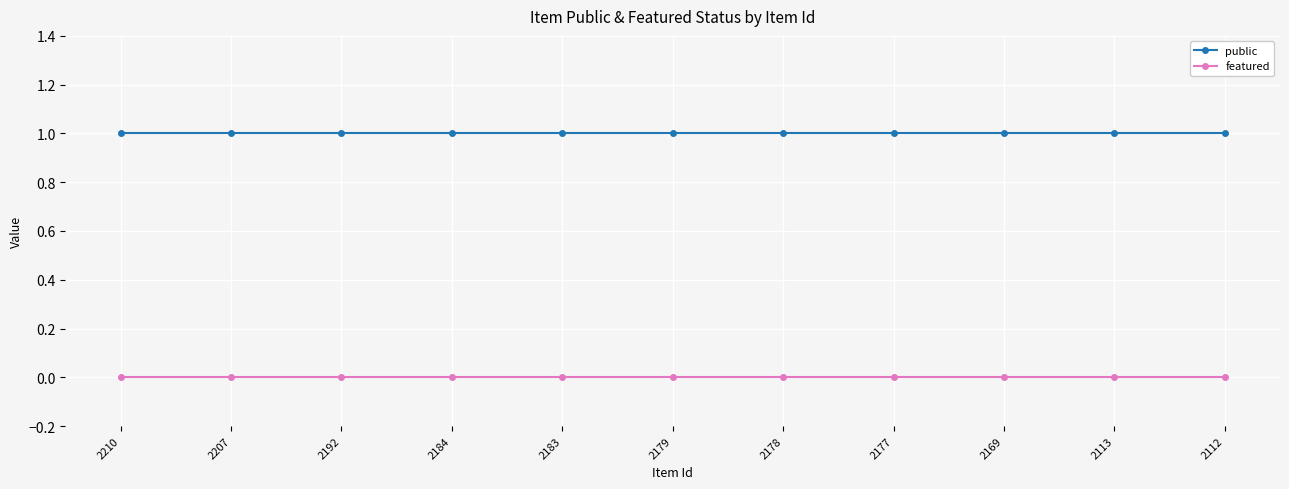

Which series has the largest total across all categories?

public